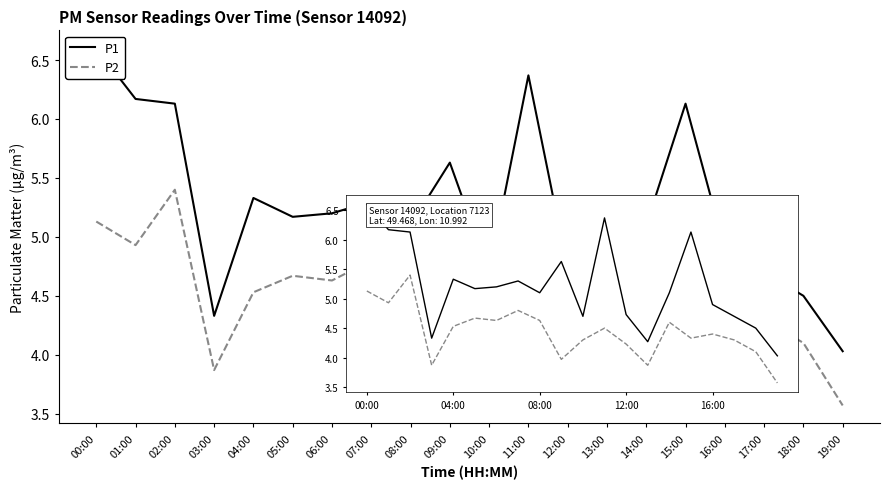

Is this an area chart (filled region under the line)?

No